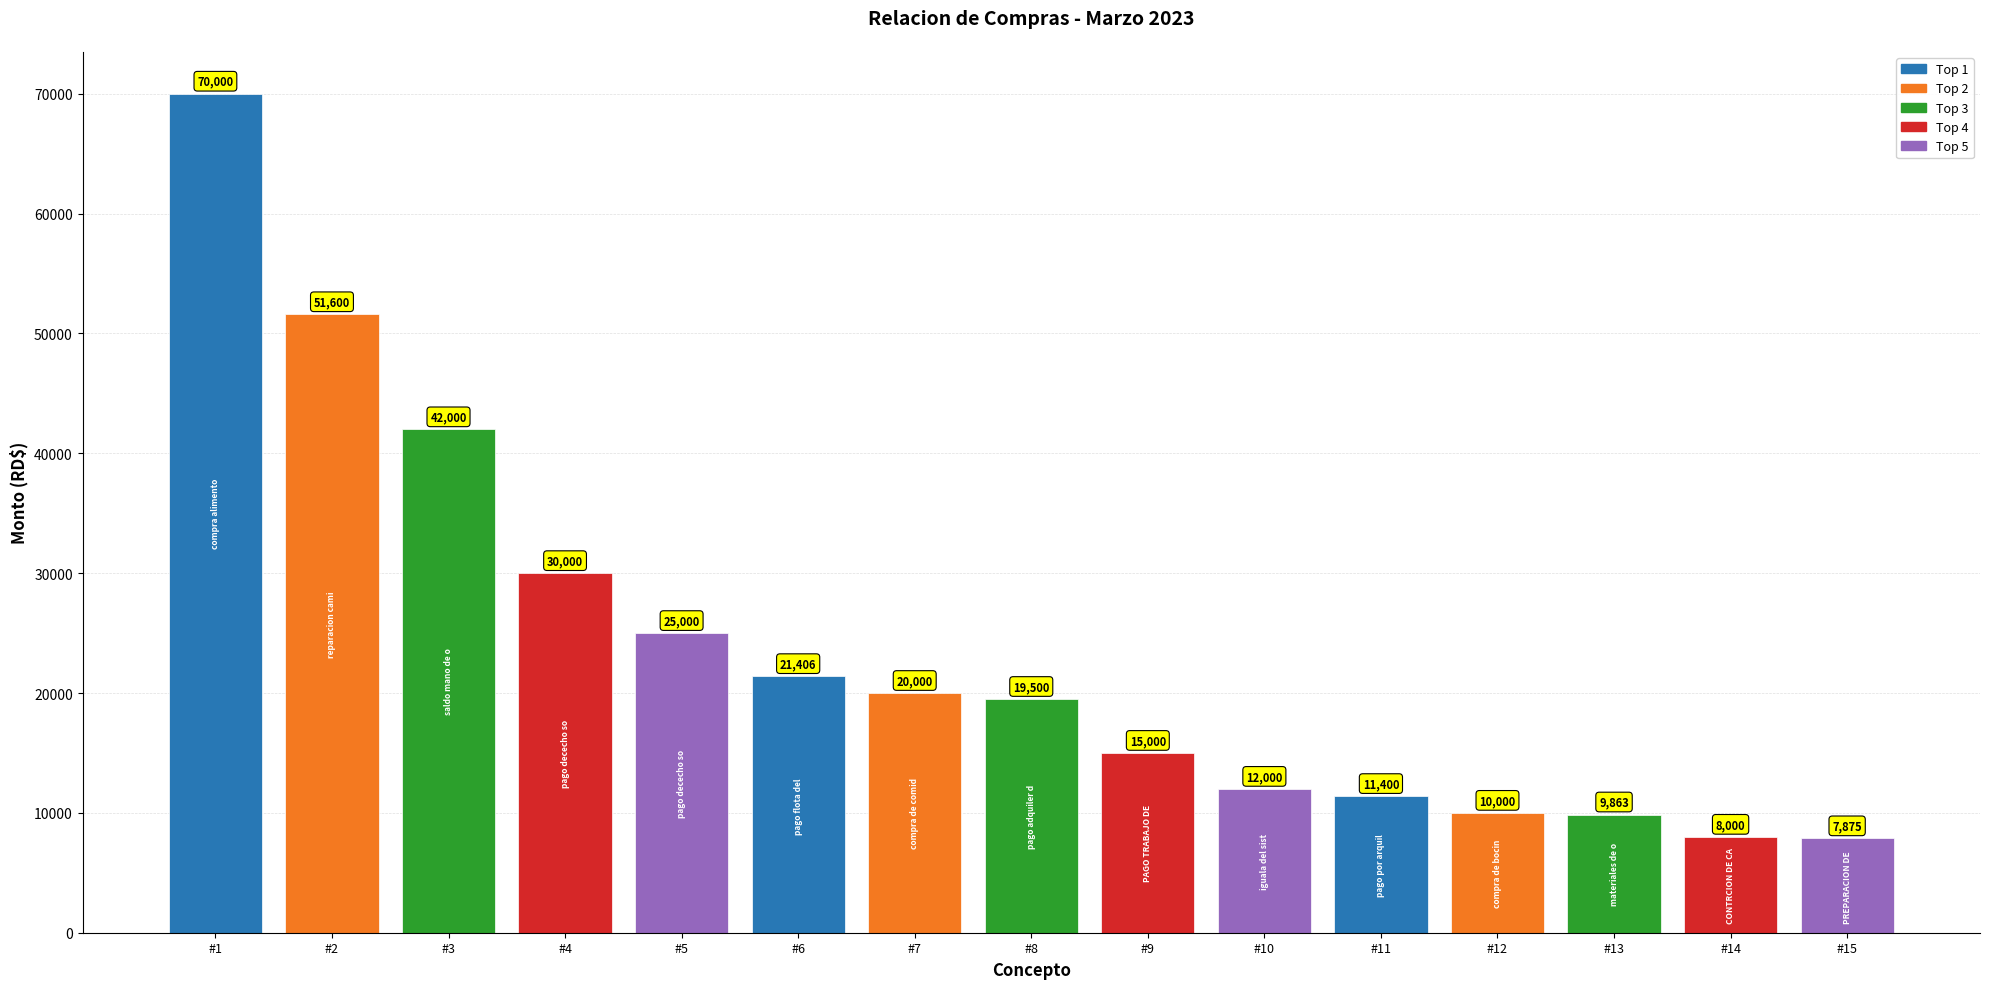

How many data points are less than 19500?

7